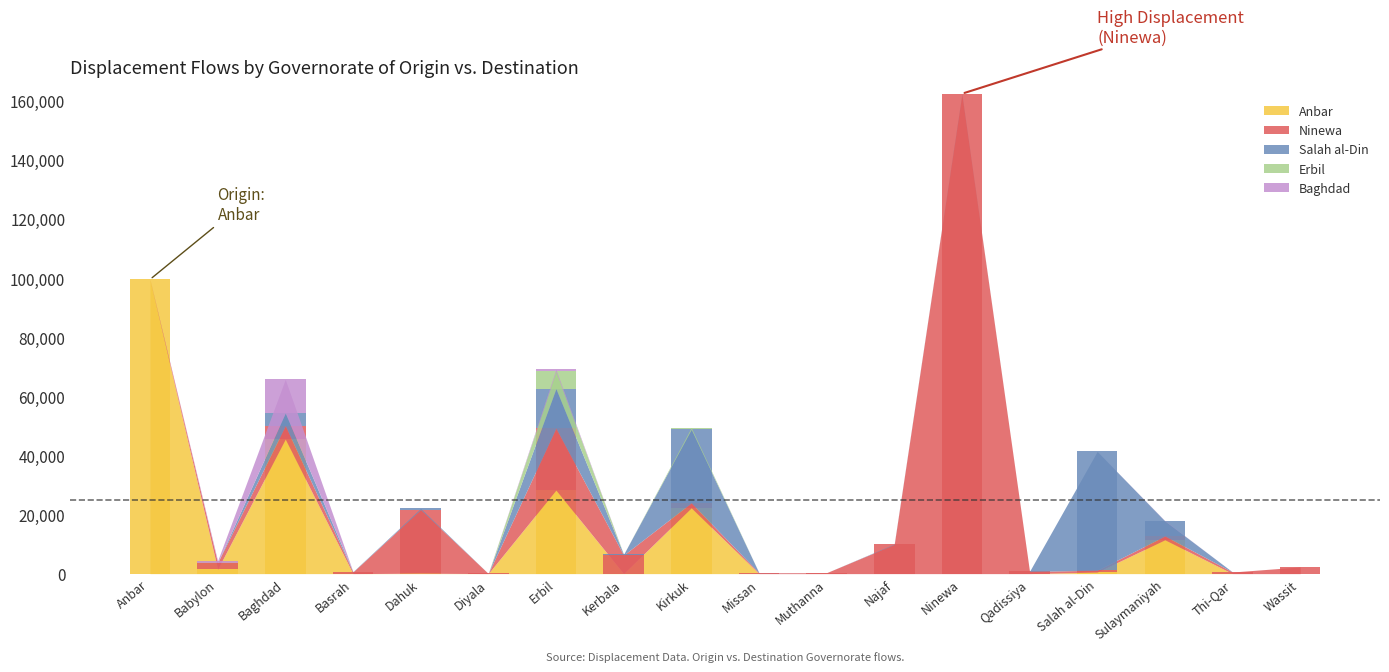

Reading right to left, transcribe all the data shown in this chart.

Anbar: 0	0	11447	516	0	0	0	0	0	22251	0	28251	0	149	0	45502	1460	99533
Ninewa: 2275	550	1289	624	773	162225	9885	321	287	1684	6284	20960	48	21545	562	4555	2237	30
Salah al-Din: 2	0	5117	40220	0	137	157	0	30	24894	247	13388	2	389	115	4302	0	0
Erbil: 0	0	0	0	0	7	0	0	0	601	0	5848	0	0	0	0	0	0
Baghdad: 0	0	81	0	0	0	0	0	20	0	8	638	0	0	0	11419	675	0